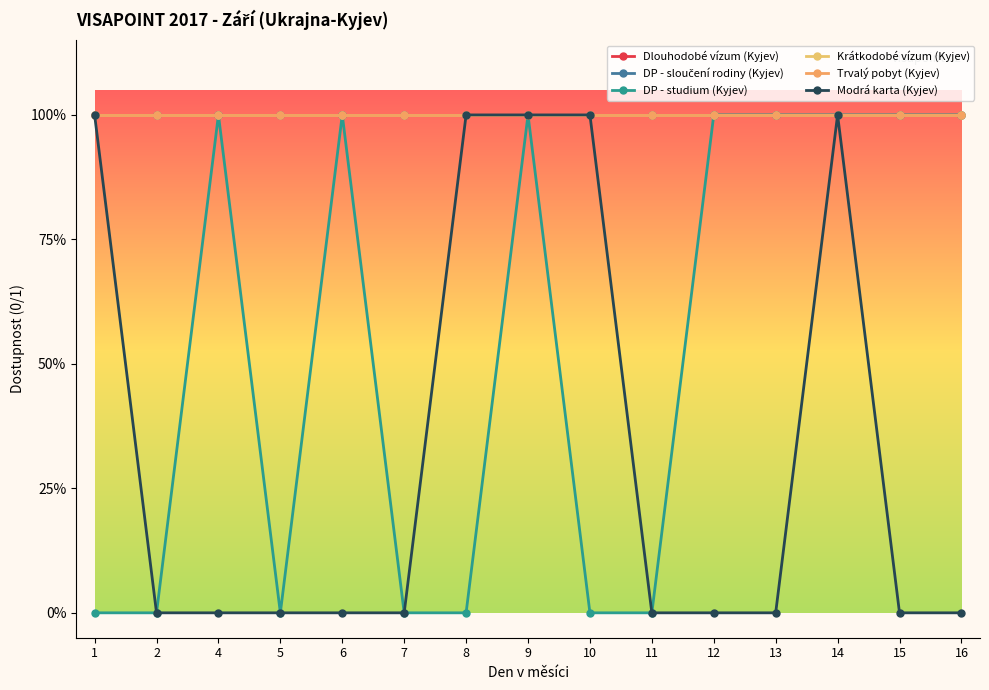

At how many categories does at least one series exceed 0?

15